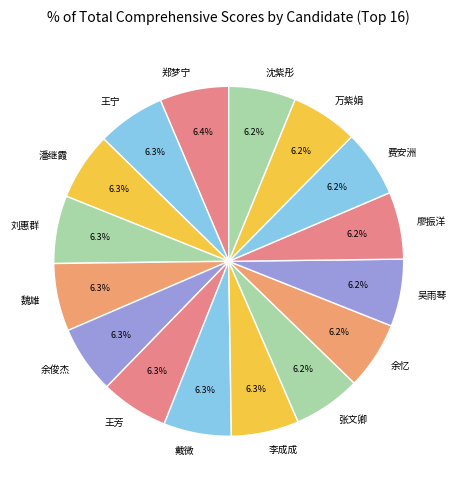

Is it true that 李成成 is 6% of the pie?

True